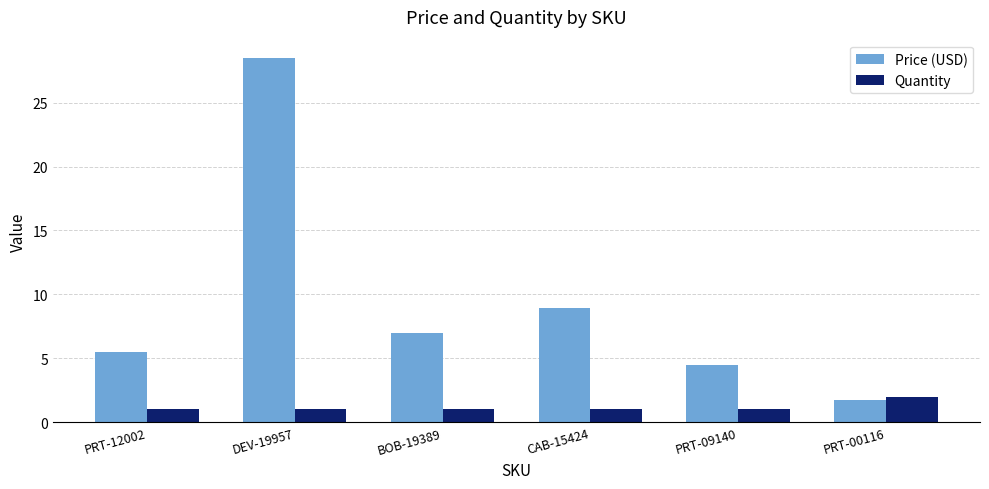

Which series changed the most between BOB-19389 and PRT-09140?

Price (USD)